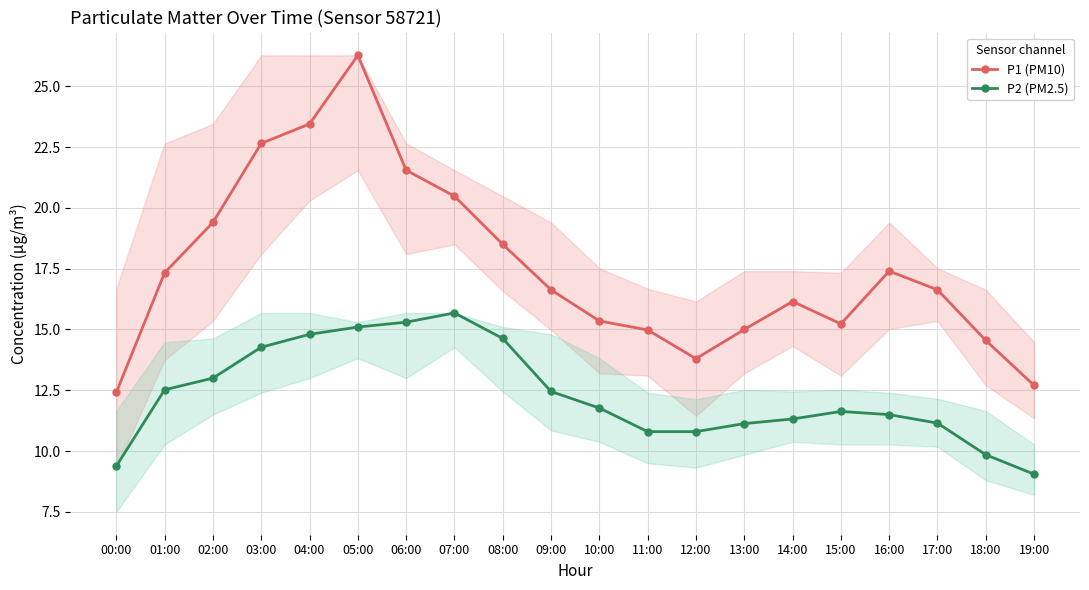

Which series changed the most between 08:00 and 13:00?

P1 (PM10)